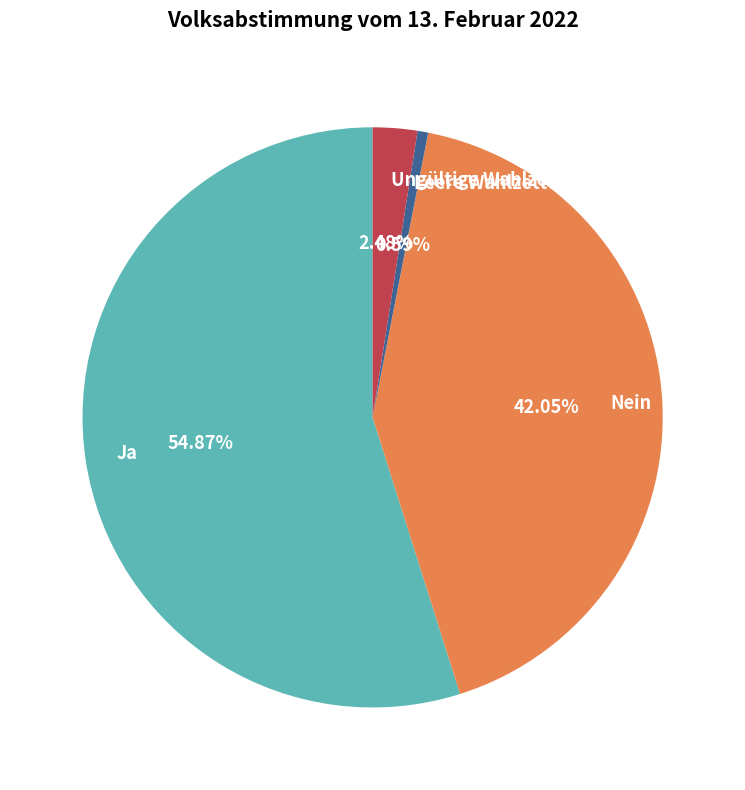

To the nearest percent, what is the combined percentage of Leere Wahlzettel and Ungültige Wahlzettel?

3%